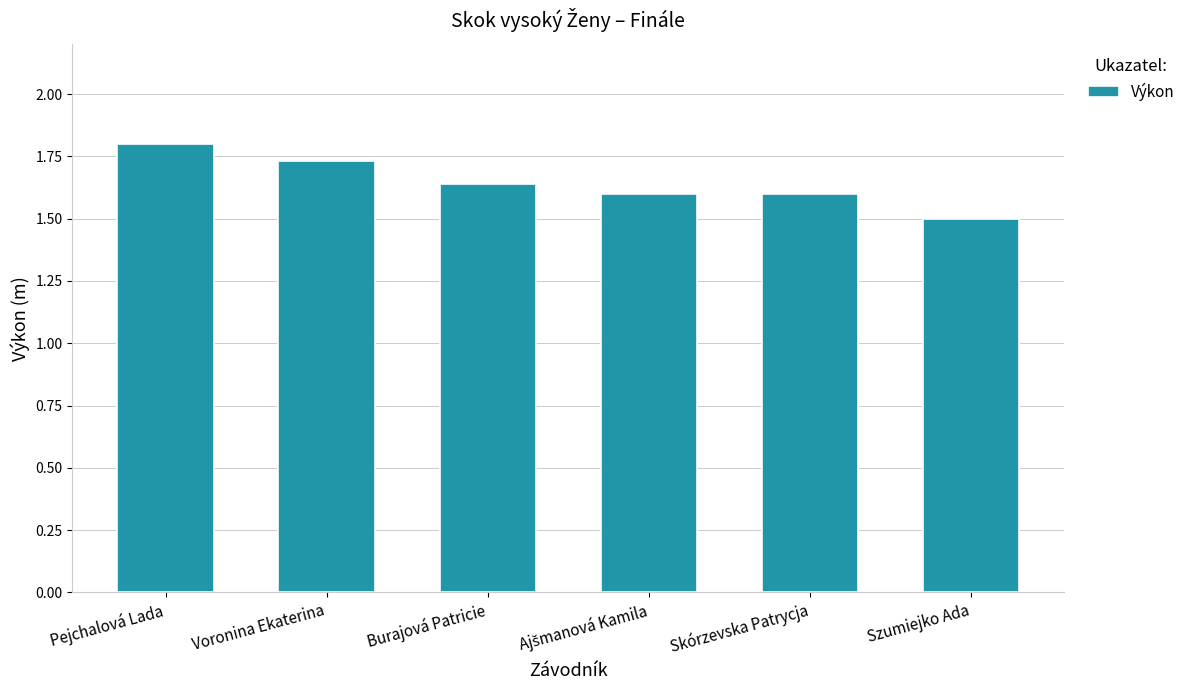

True or false: the data shows 2.8 at Burajová Patricie.

False